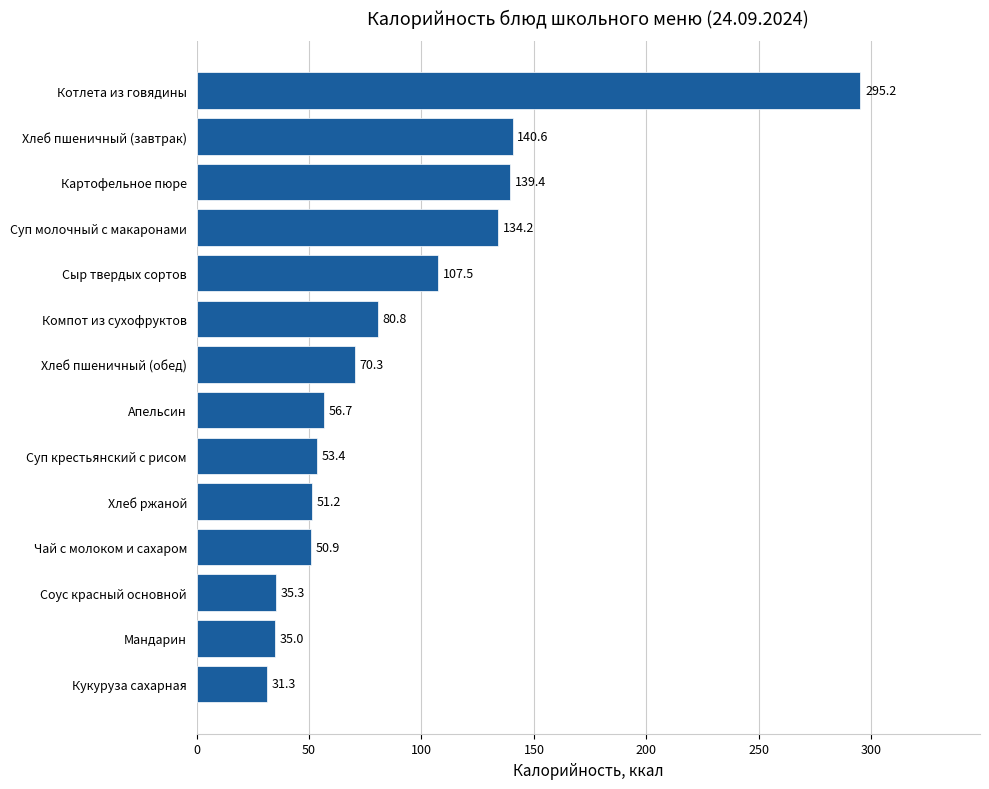

What is the change in value from Чай с молоком и сахаром to Котлета из говядины?

+244.3